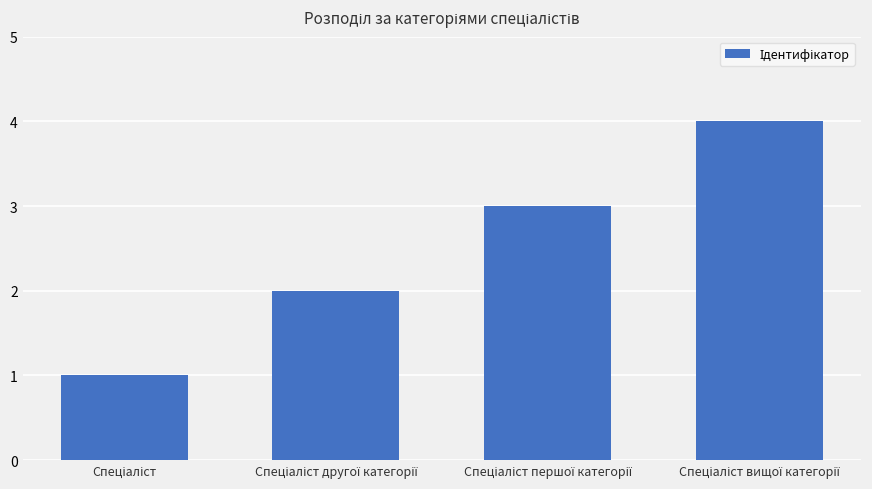

What is the greatest value displayed?

4